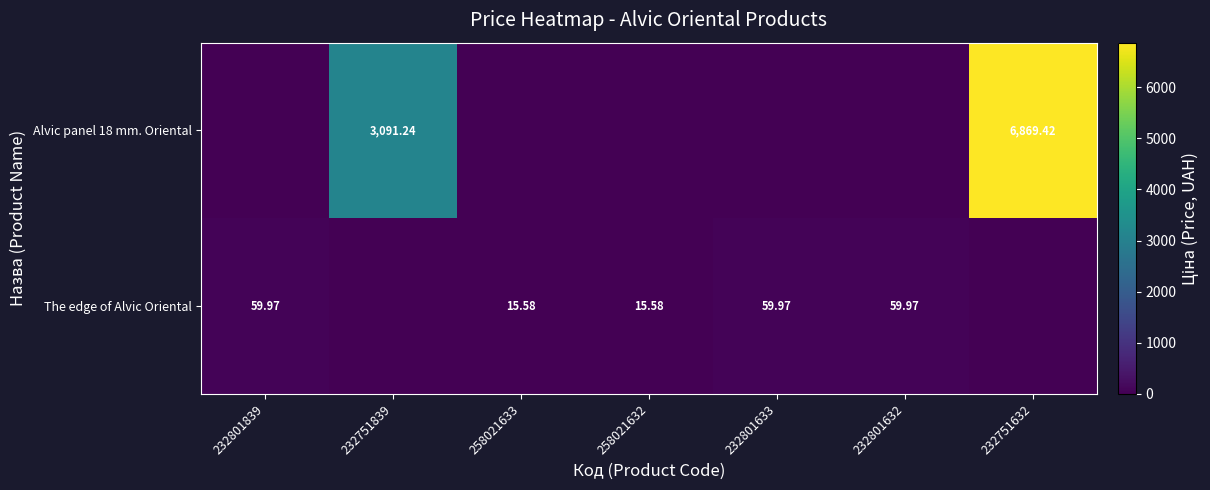

At which category is the sum across all series the highest?

232751632